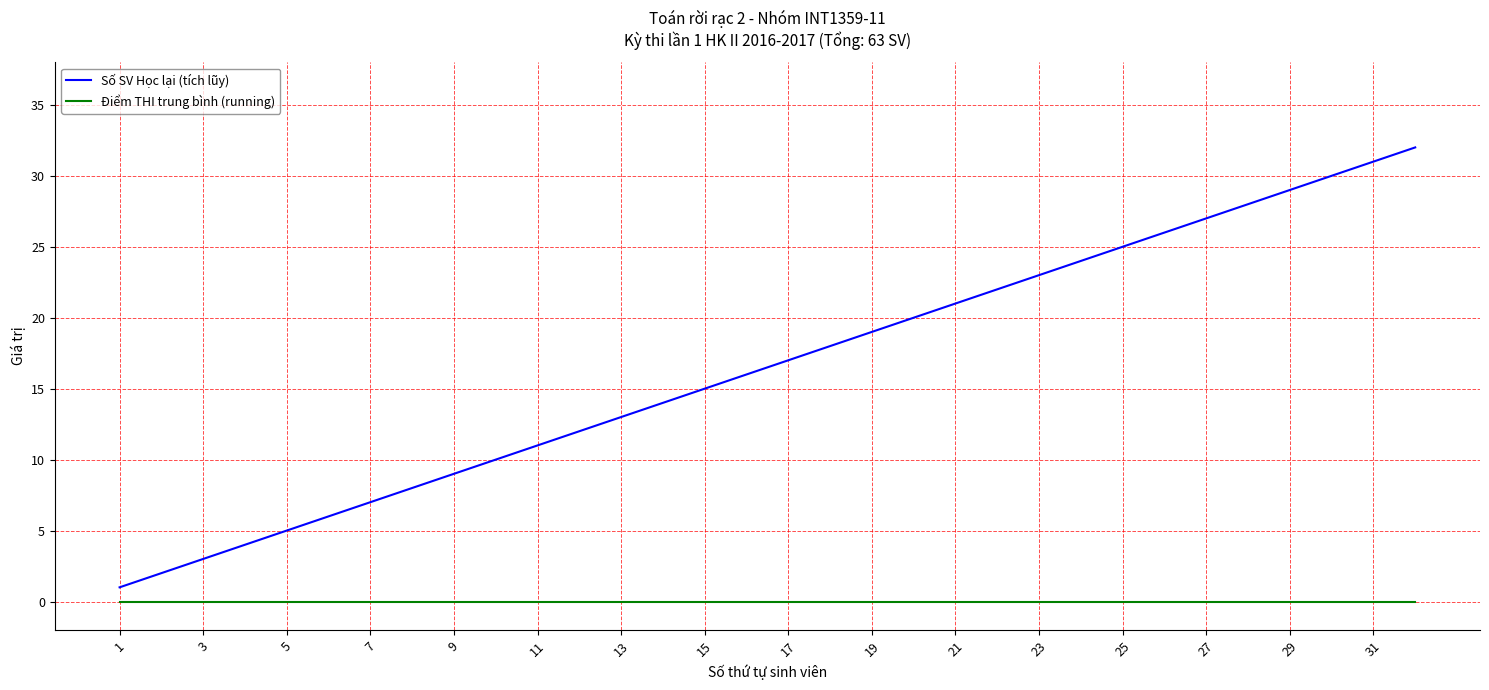

What is the greatest value displayed?

32